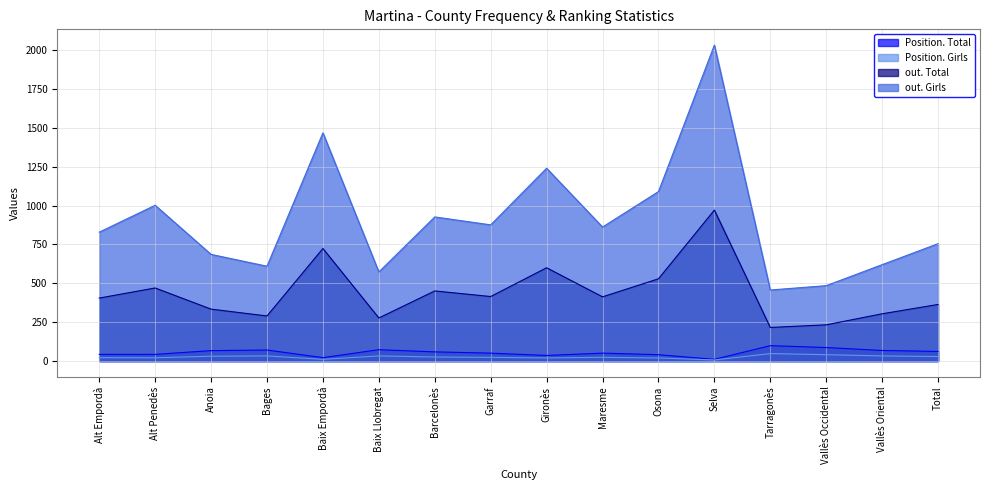

Does the chart display data point markers on the line(s)?

No